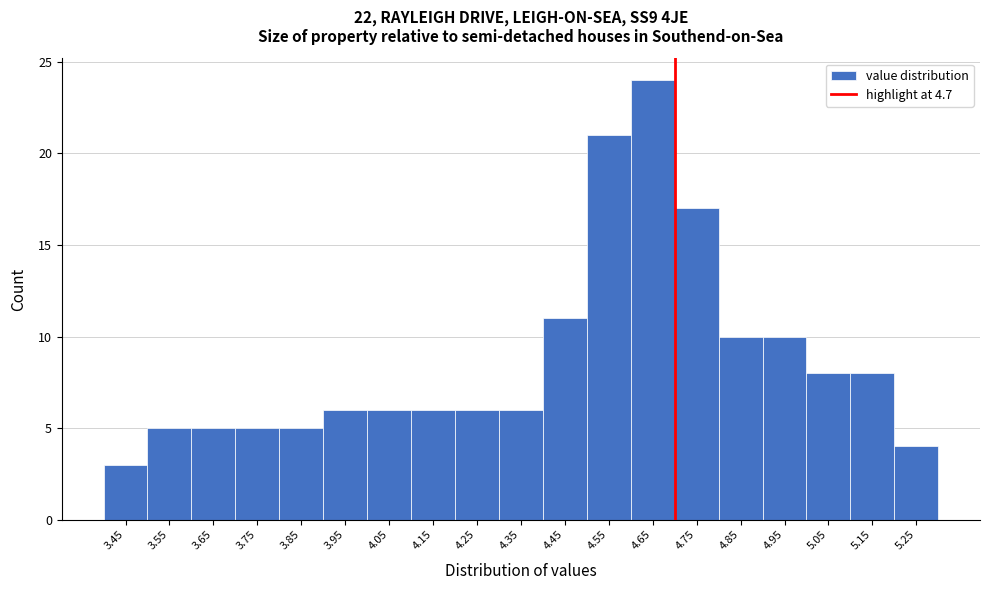

Reading left to right, list all the values displayed in this chart.

3.45=3	3.55=5	3.65=5	3.75=5	3.85=5	3.95=6	4.05=6	4.15=6	4.25=6	4.35=6	4.45=11	4.55=21	4.65=24	4.75=17	4.85=10	4.95=10	5.05=8	5.15=8	5.25=4